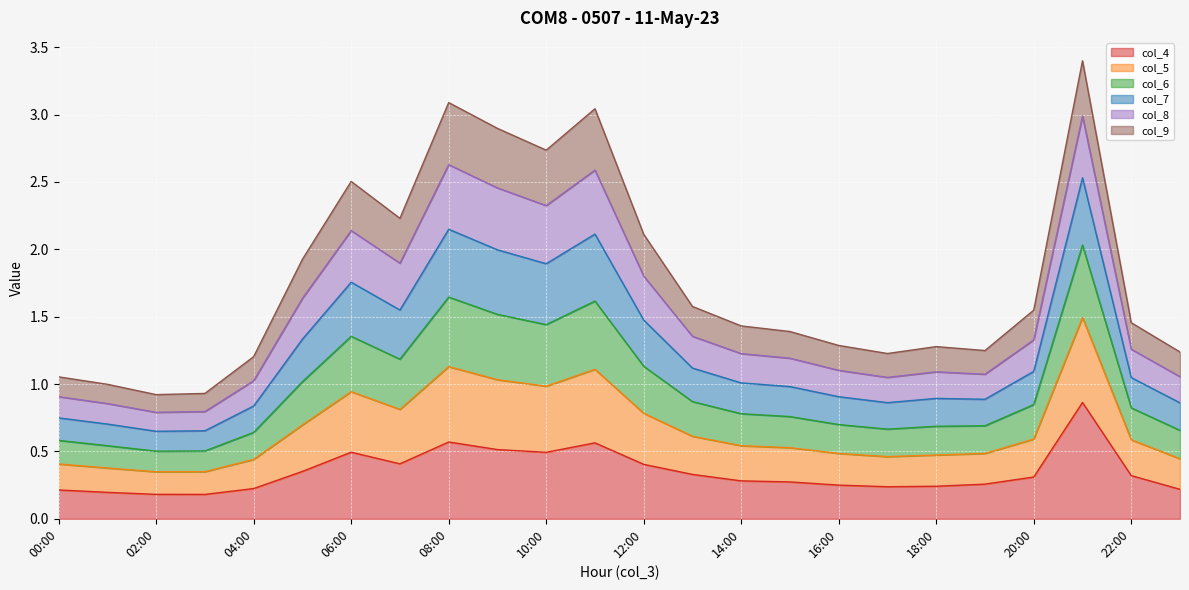

What are all the series names shown in the legend?

col_4, col_5, col_6, col_7, col_8, col_9